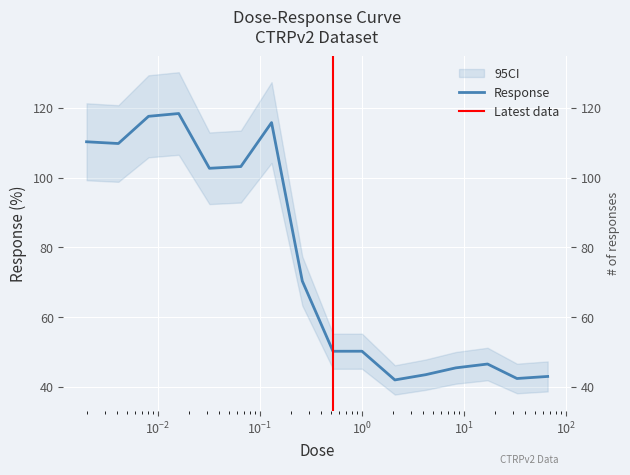

What is the average value?

75.7